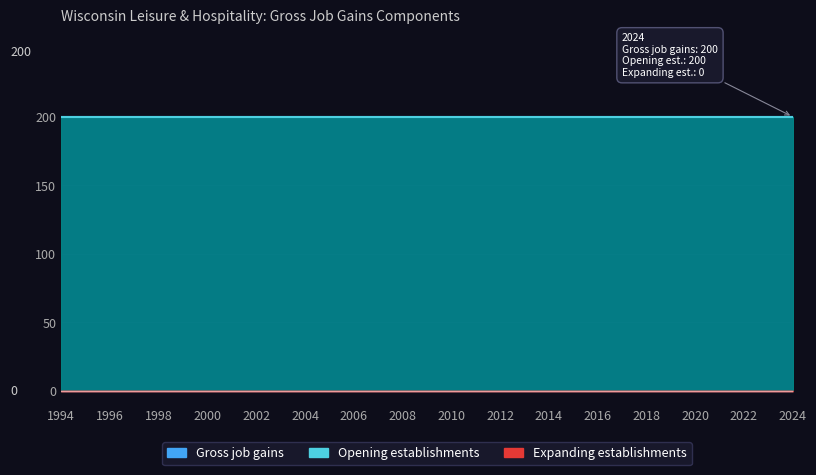

At which category is the sum across all series the highest?

1994